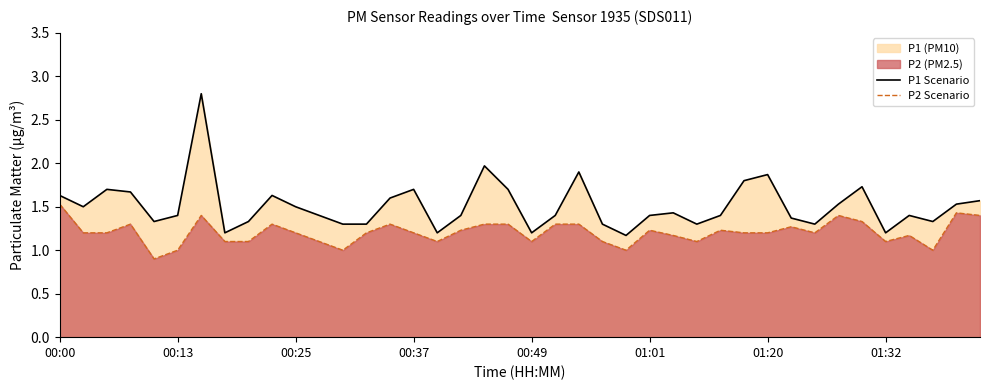

True or false: P2 Scenario and P1 Scenario intersect in this chart.

False